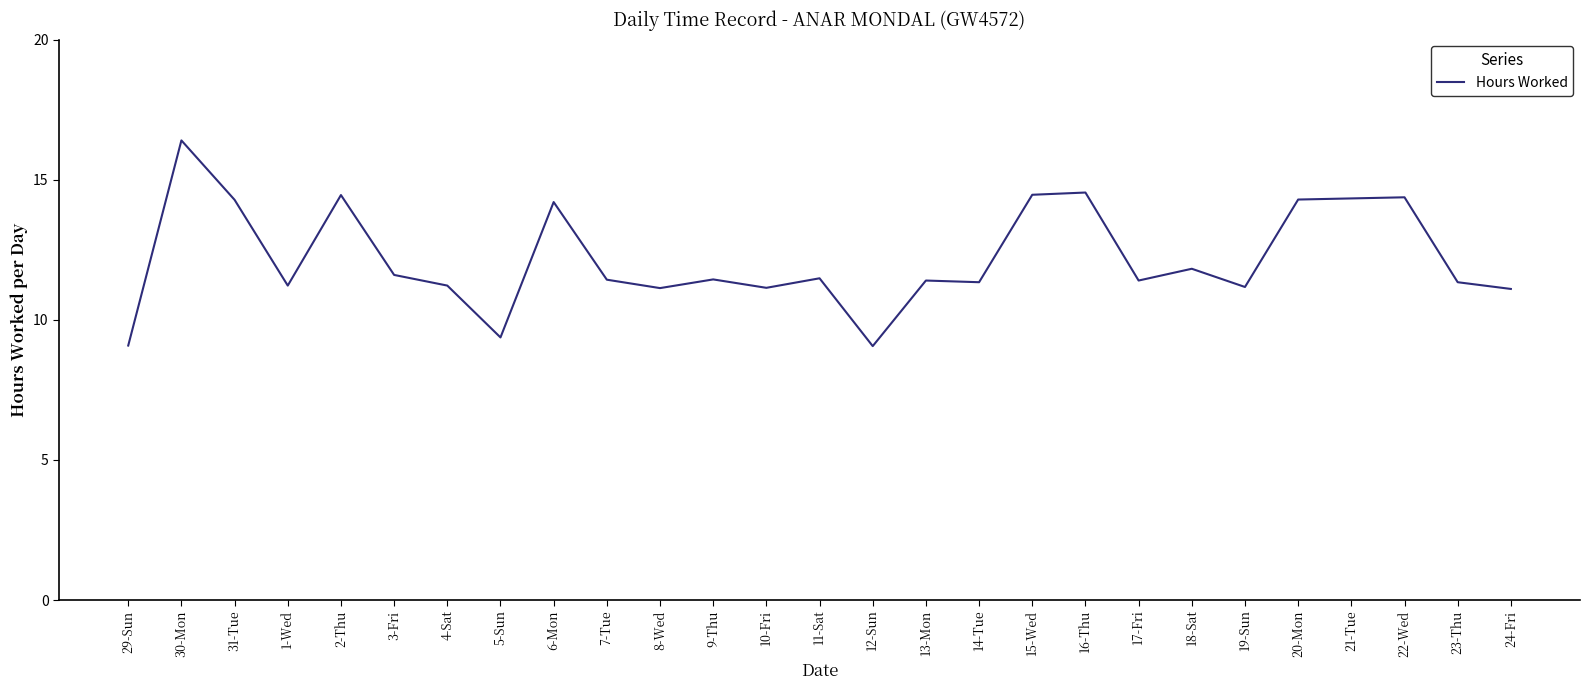

Which label corresponds to the largest value in the chart?

30-Mon